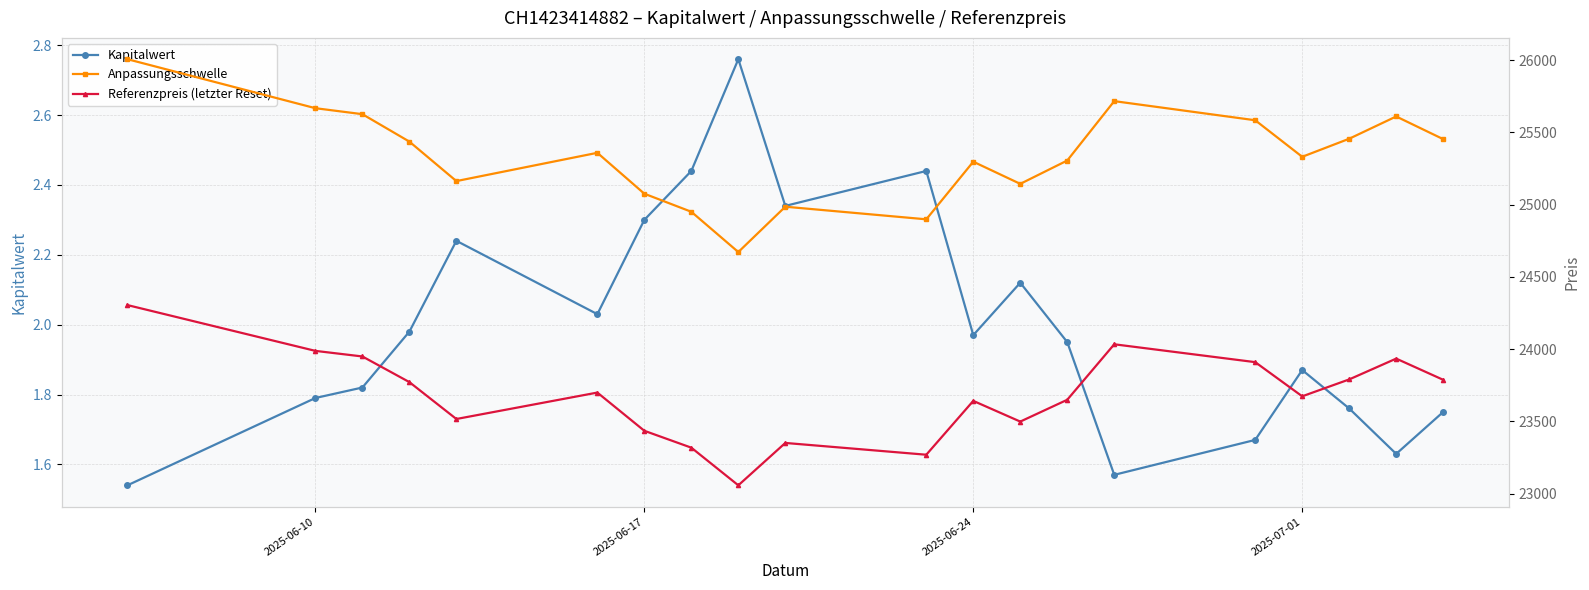

What is the sum of the Kapitalwert values at 2025-07-01 and 2025-06-10?

3.7